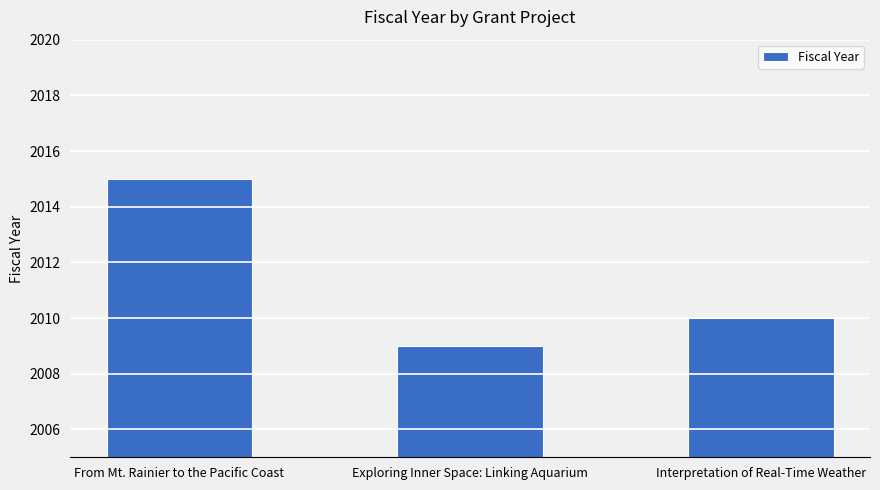

Approximately how many times larger is the value at Exploring Inner Space: Linking Aquarium compared to From Mt. Rainier to the Pacific Coast?

1.0